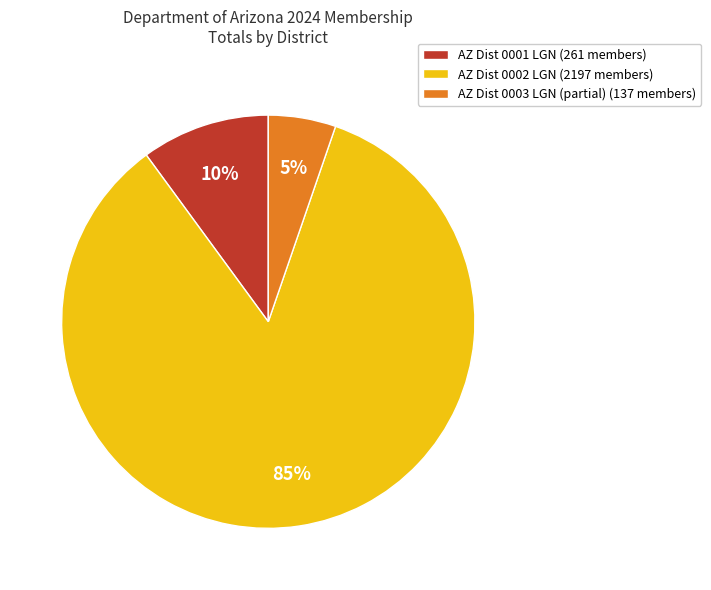

Is it true that AZ Dist 0003 LGN (partial) (137 members) is 1% of the pie?

False